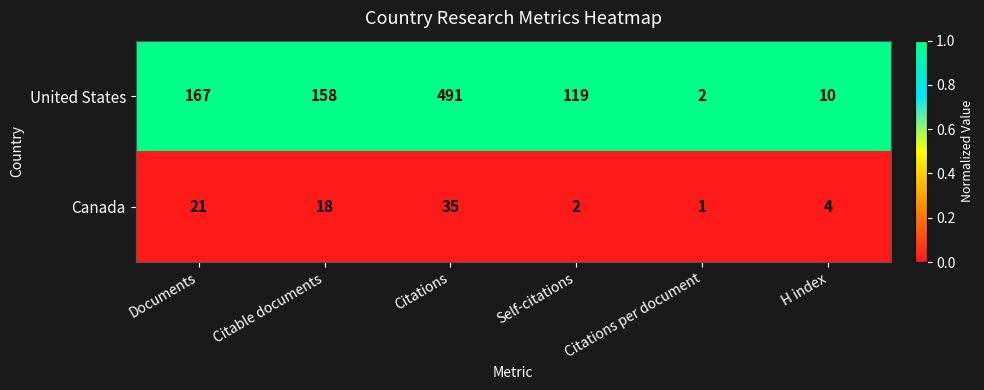

What is the spread (max minus min) of values at Citations?

456